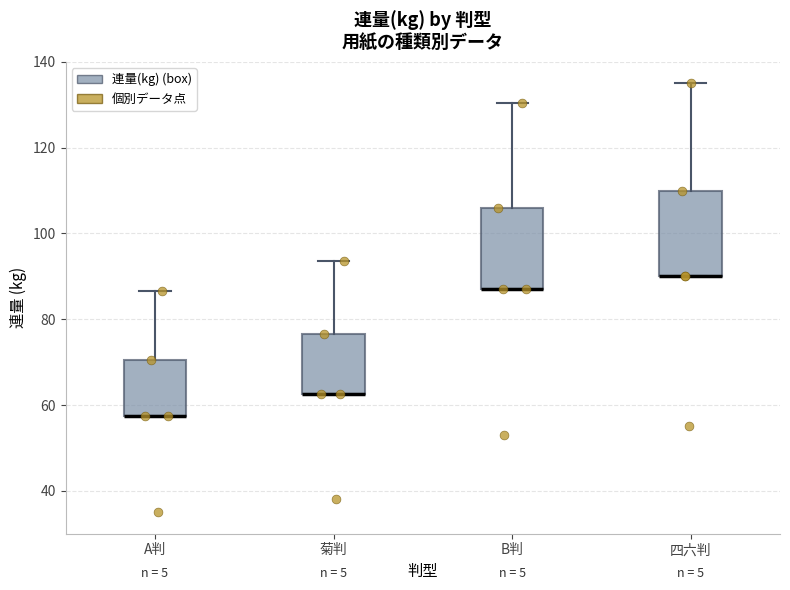

Reading left to right, transcribe this box plot: for each box, give where its median line is, the range the box spans, and where its two whiskers end, as read against the y-axis. The values are not printed on the chart, so give them approximately, as read against the axis.

A判: median 58 (drawn on the box's lower edge), box 58 to 70, whiskers 58 to 86
菊判: median 62 (drawn on the box's lower edge), box 62 to 76, whiskers 62 to 94
B判: median 88 (drawn on the box's lower edge), box 88 to 106, whiskers 88 to 130
四六判: median 90 (drawn on the box's lower edge), box 90 to 110, whiskers 90 to 136